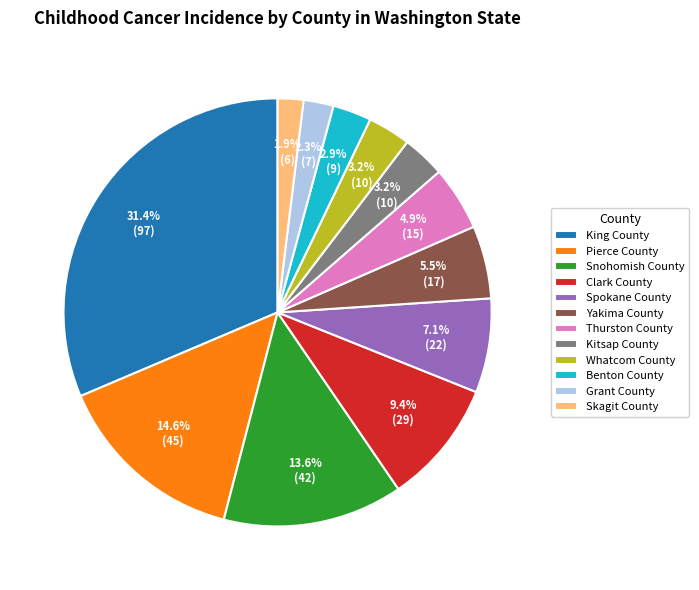

Which slice is the largest?

King County